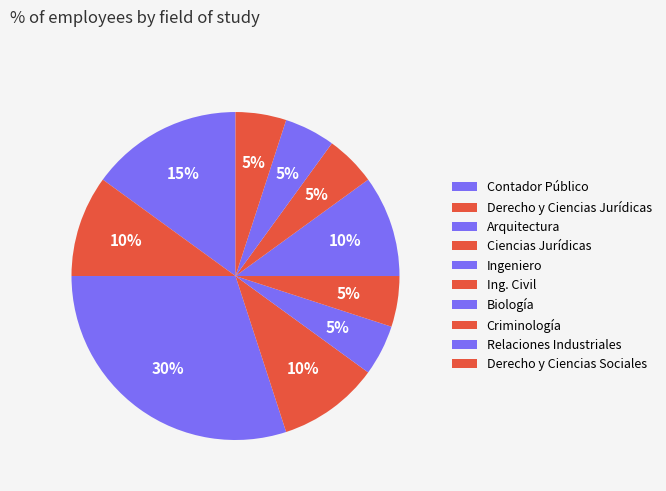

Which category has the biggest portion of the pie?

Arquitectura